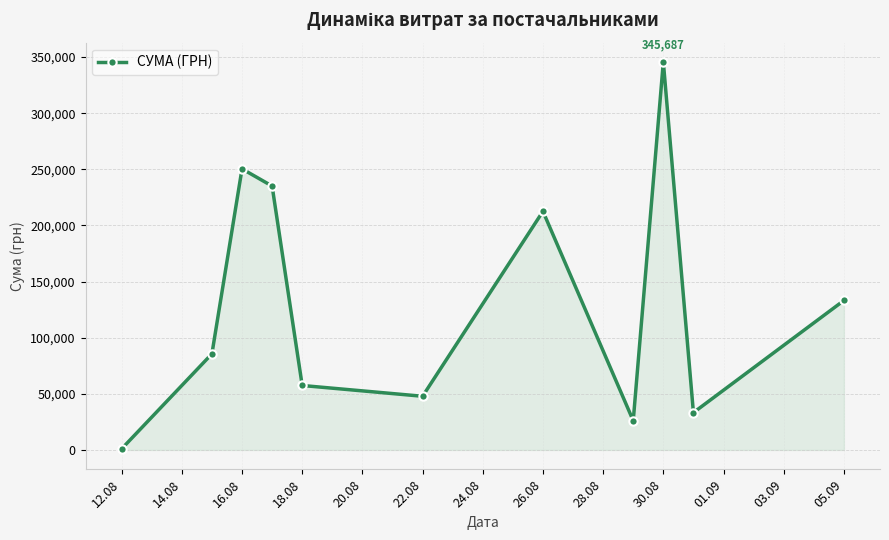

What is the value of the 10th point from the left?

33257.9